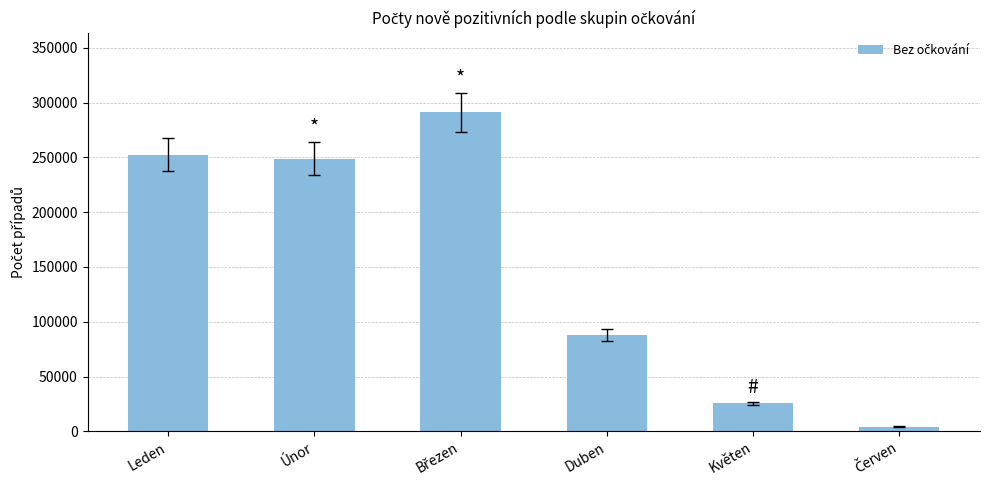

What is the maximum value shown in the chart?

291056